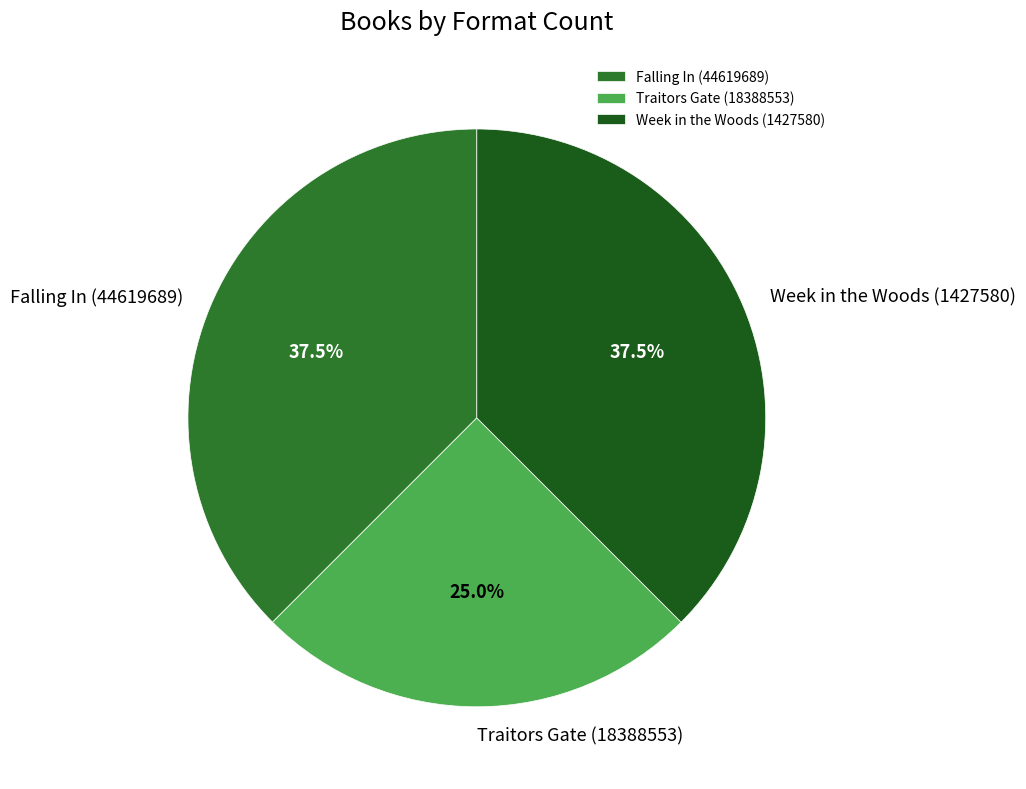

To the nearest percent, what percentage of the pie is Traitors Gate (18388553)?

25%